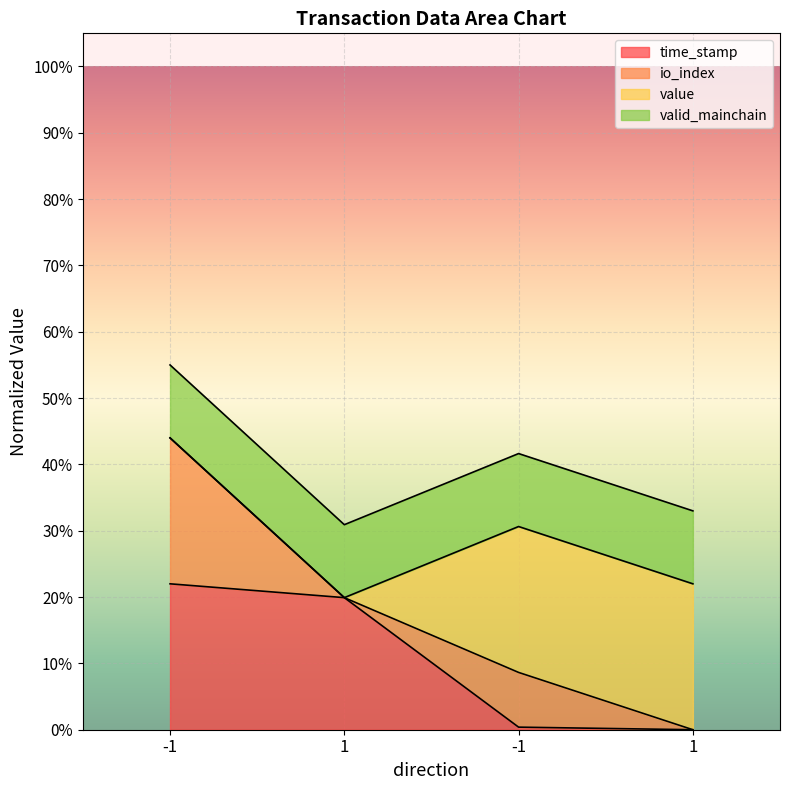

Which series has the widest spread of values?

io_index